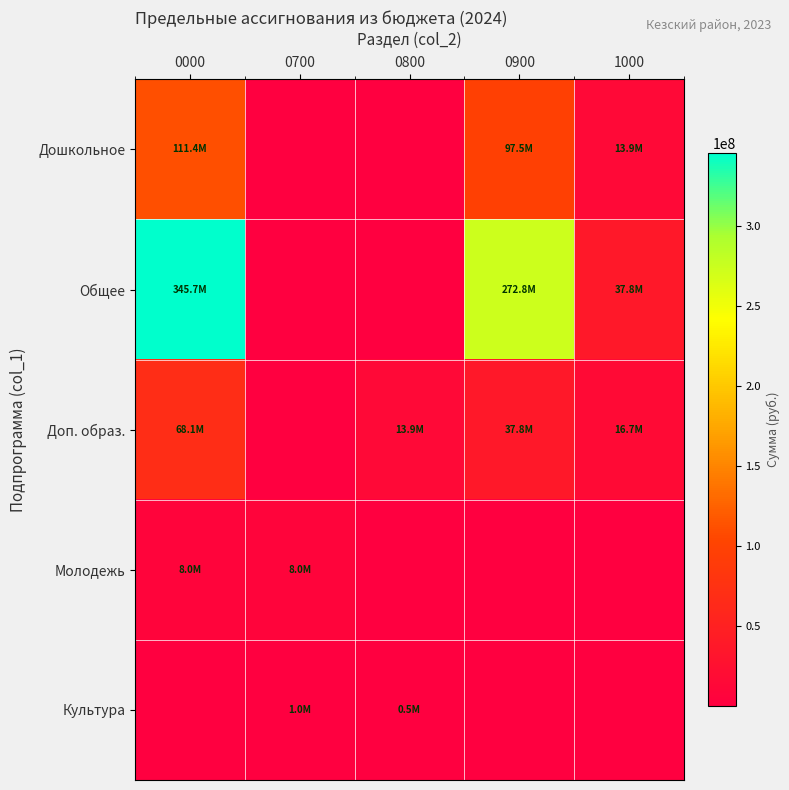

Reading left to right, transcribe all the data shown in this chart.

Дошкольное: 0000=111368060.0	0700=1.0	0800=1.0	0900=97456800.0	1000=13911260.0
Общее: 0000=345693229.4	0700=1.0	0800=1.0	0900=272822200.0	1000=37805680.0
Доп. образ.: 0000=68119938.9	0700=1.0	0800=13911260.0	0900=37805680.0	1000=16664852.0
Молодежь: 0000=7999999.0	0700=7999999.0	0800=1.0	0900=1.0	1000=1.0
Культура: 0000=1.0	0700=1000000.0	0800=500000.0	0900=1.0	1000=1.0